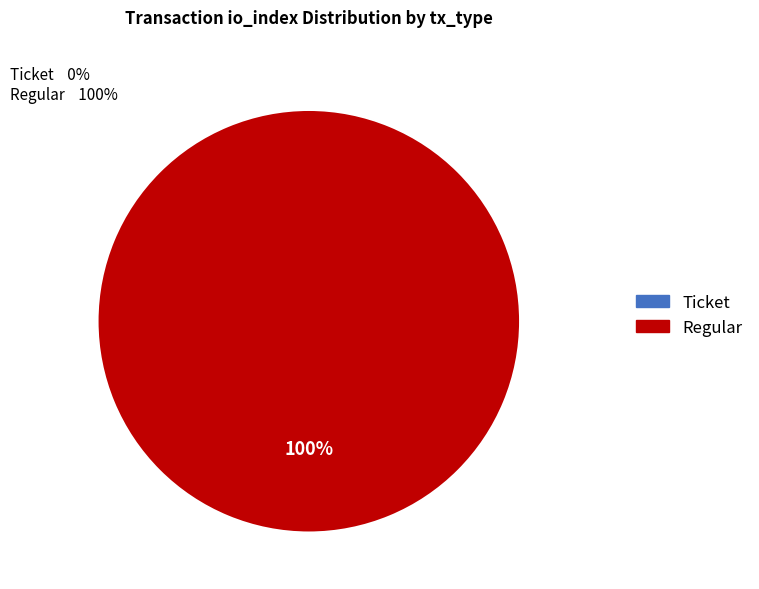

Which slice is the largest?

Regular